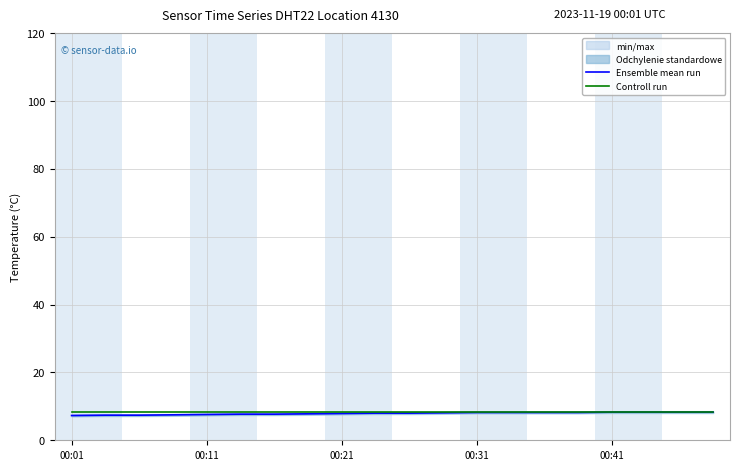

What is the maximum value shown in the chart?

8.4